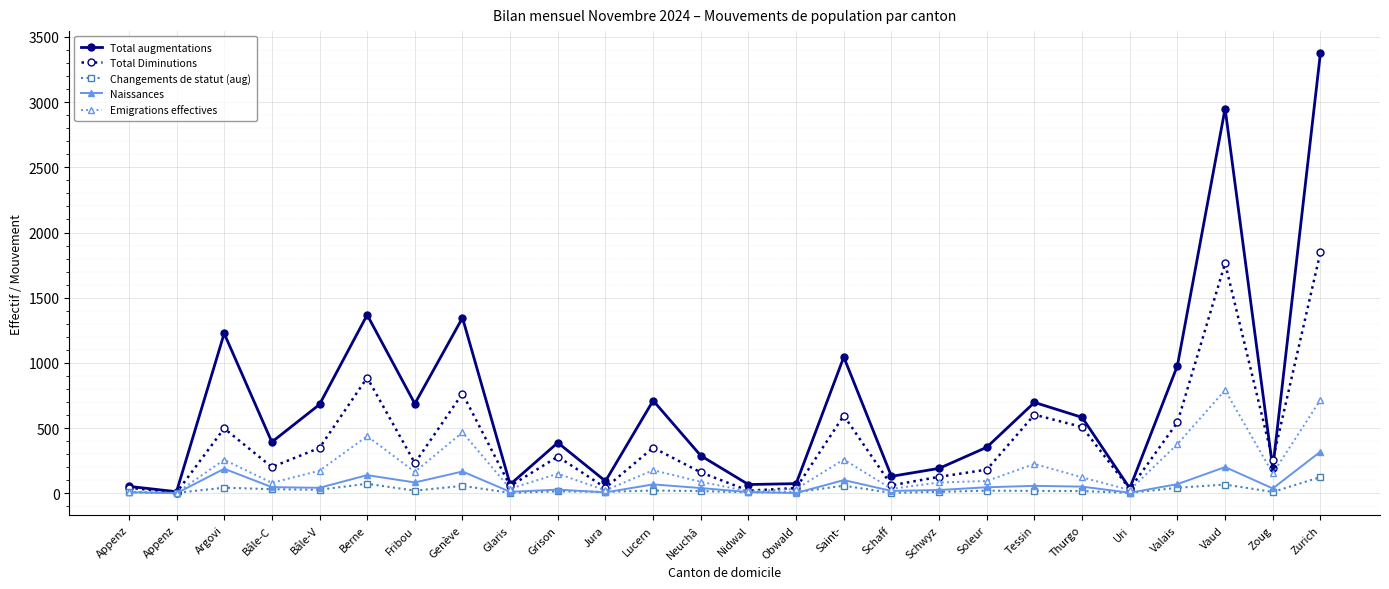

How many lines are shown in the chart?

5